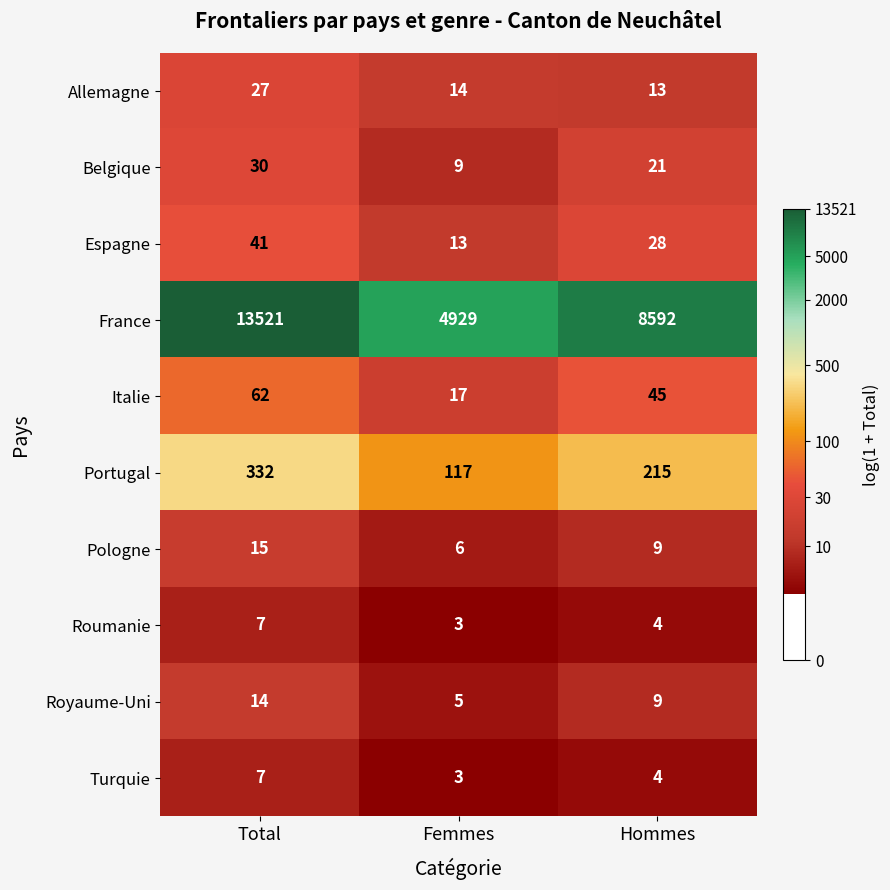

How many series are shown in this chart?

10